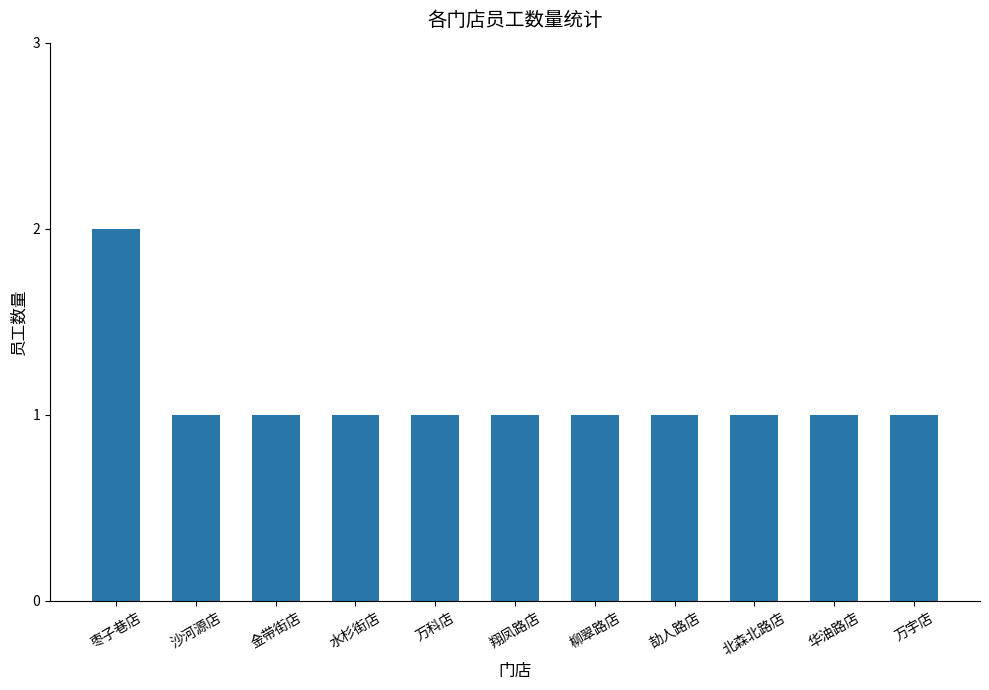

The value at 万科店 is 1. True or false?

True